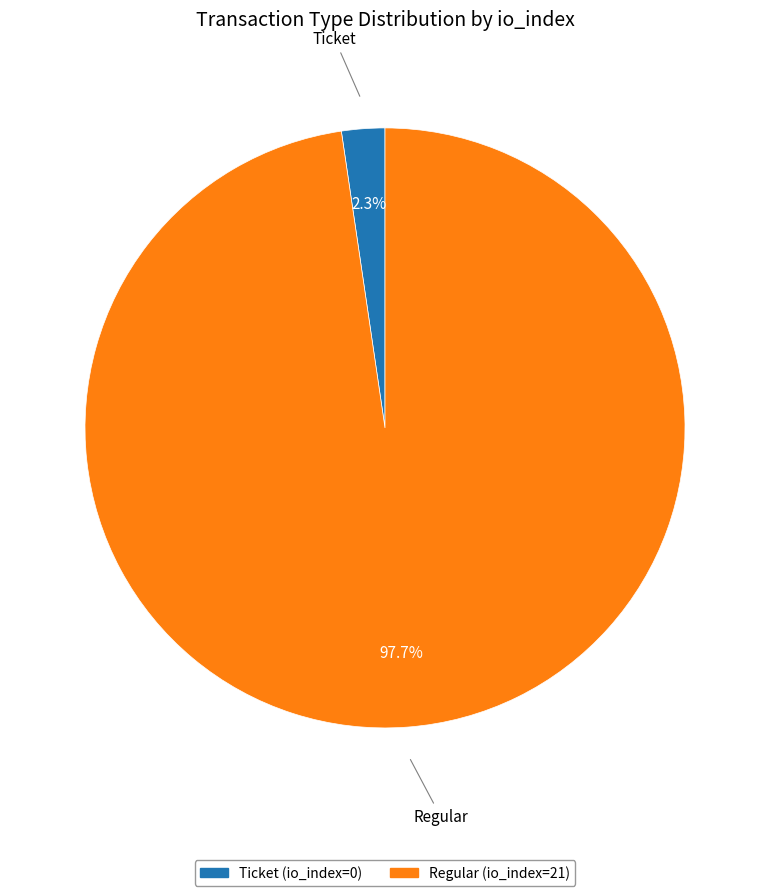

What percentage do Regular (io_index=21) and Ticket (io_index=0) together represent?

100.0%